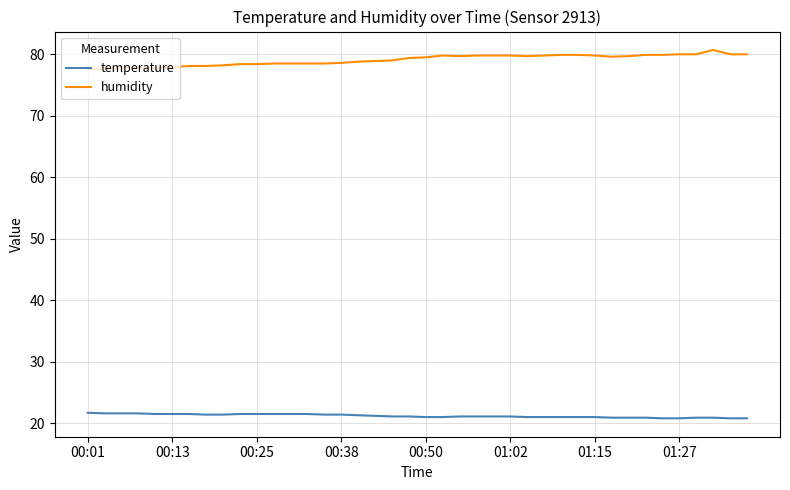

Count the number of data series in this chart.

2